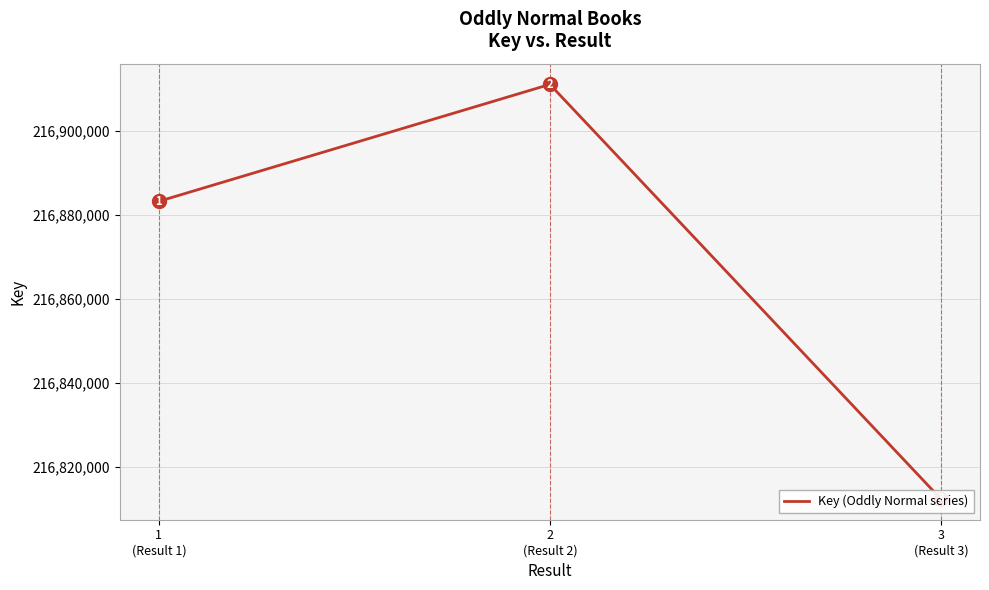

What is the value of the 2nd point from the left?

216911127